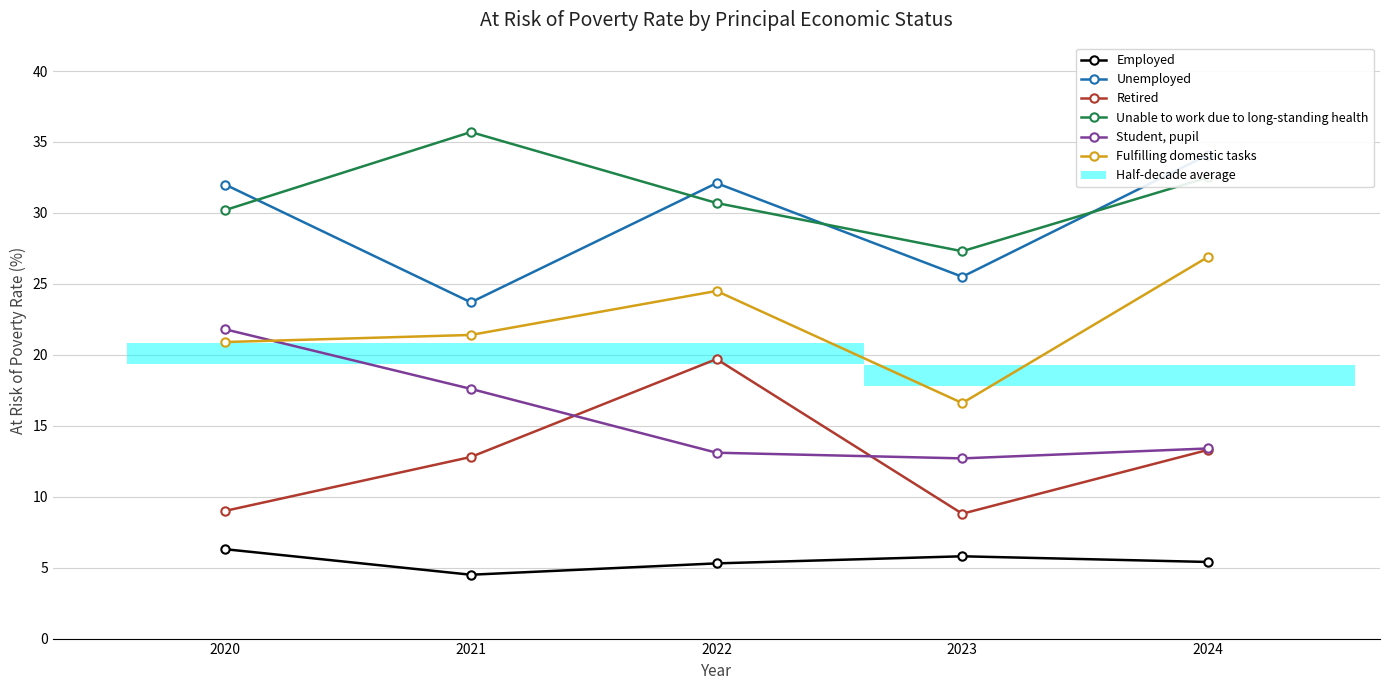

Reading left to right, extract all data points from this chart.

Employed: 6.3	4.5	5.3	5.8	5.4
Unemployed: 32.0	23.7	32.1	25.5	34.1
Retired: 9.0	12.8	19.7	8.8	13.3
Unable to work due to long-standing health: 30.2	35.7	30.7	27.3	32.5
Student, pupil: 21.8	17.6	13.1	12.7	13.4
Fulfilling domestic tasks: 20.9	21.4	24.5	16.6	26.9